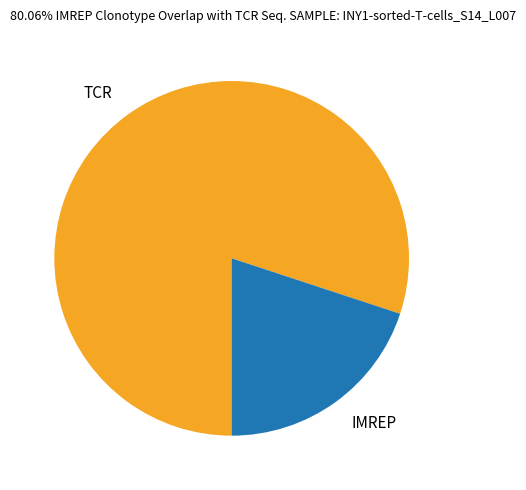

How many slices are in this pie chart?

2